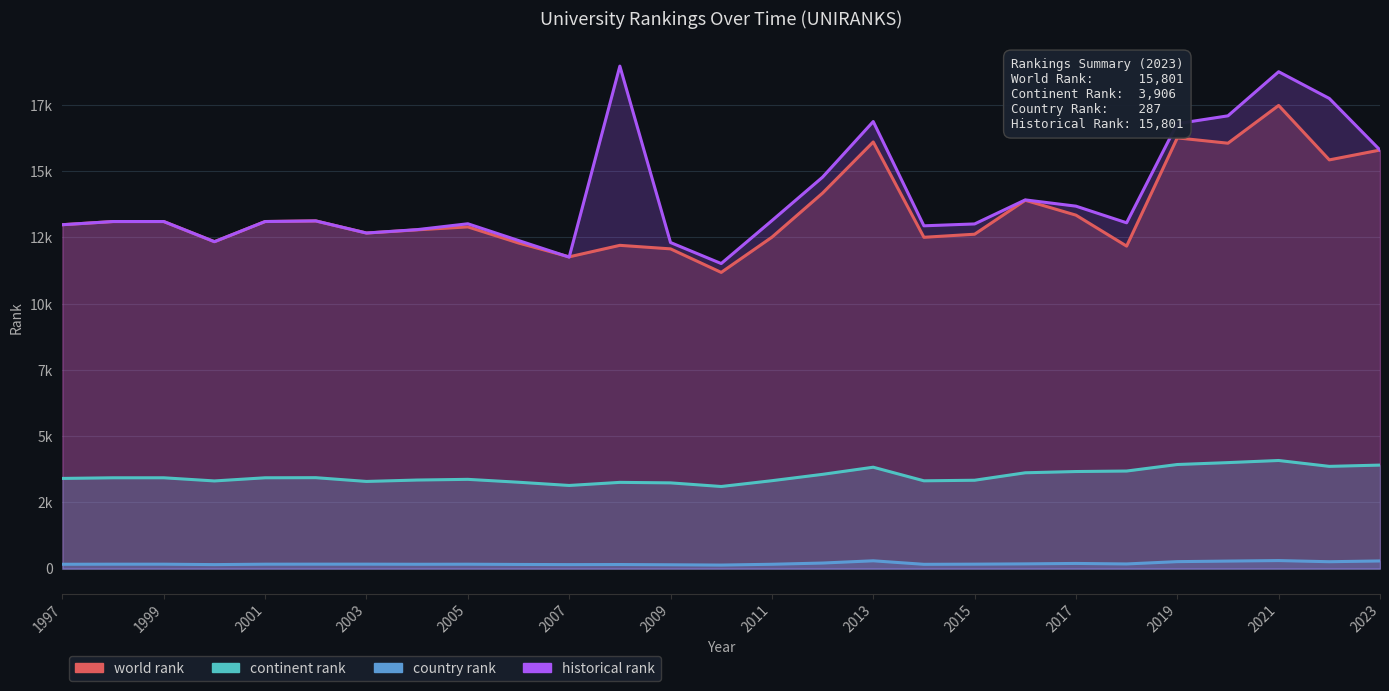

Between 1999 and 20, which series saw the biggest shift?

historical rank